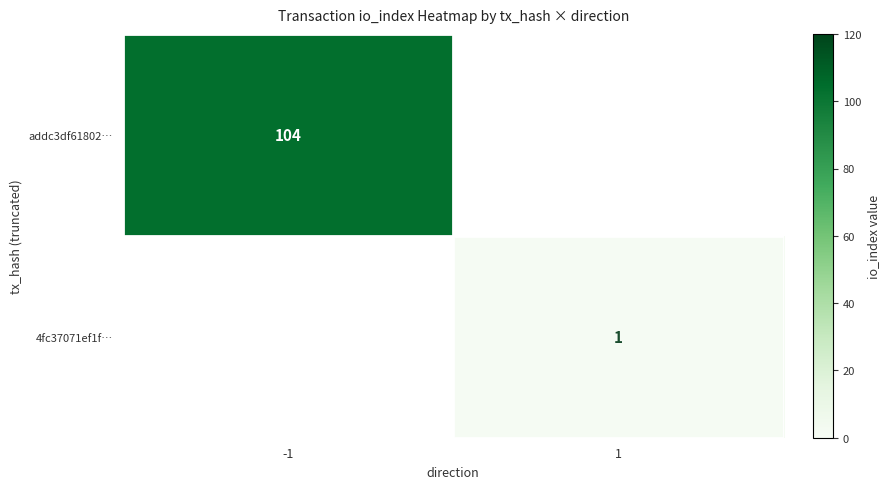

The addc3df61802… series shows 162 at -1. True or false?

False